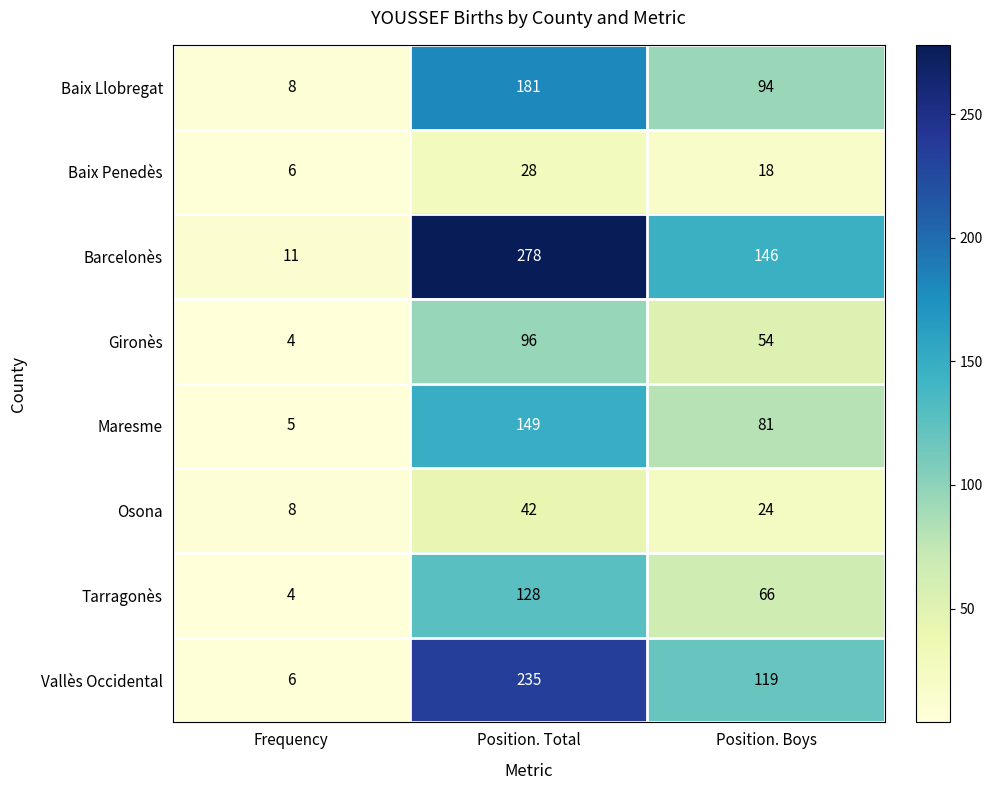

What is the average value of the Baix Penedès series?

17